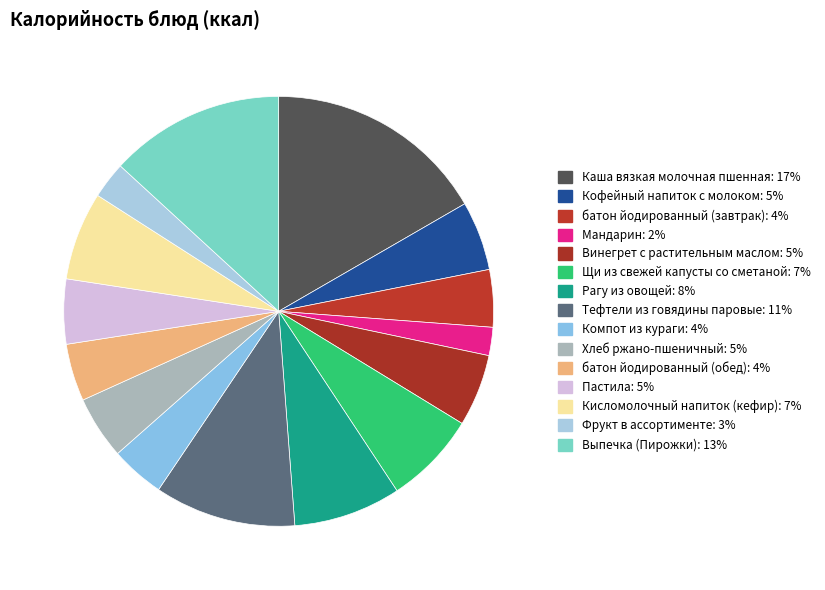

To the nearest percent, what portion does Каша вязкая молочная пшенная represent?

17%